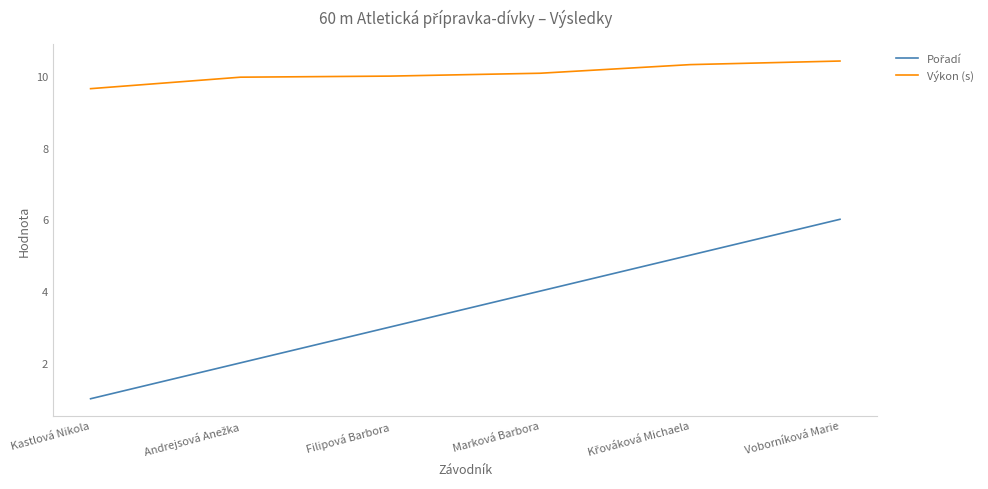

What position from the left is Marková Barbora?

4